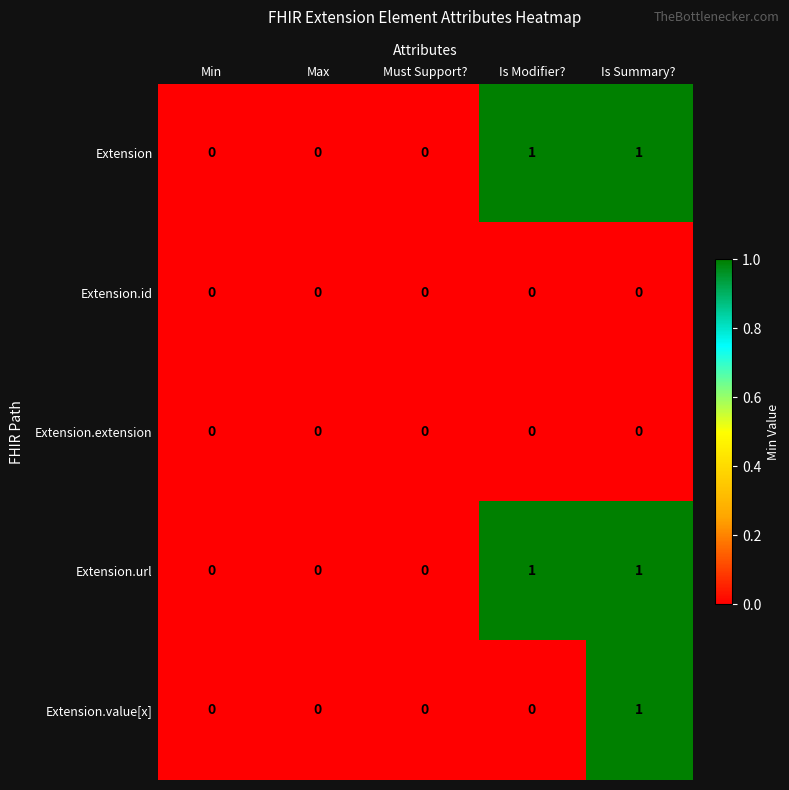

Is the value of Extension at Is Modifier? greater than the value of Extension.url at Must Support??

Yes